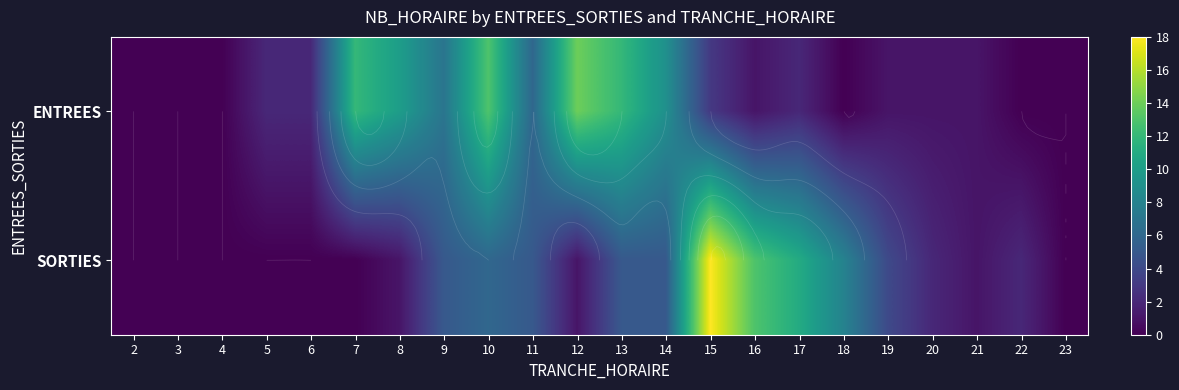

Which series has the widest spread of values?

SORTIES